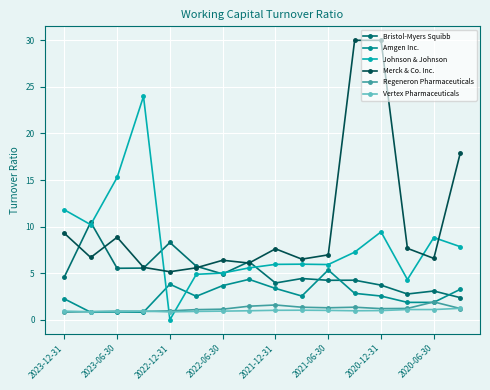

True or false: Merck & Co. Inc. has more than 1 points higher than both neighbors.

True